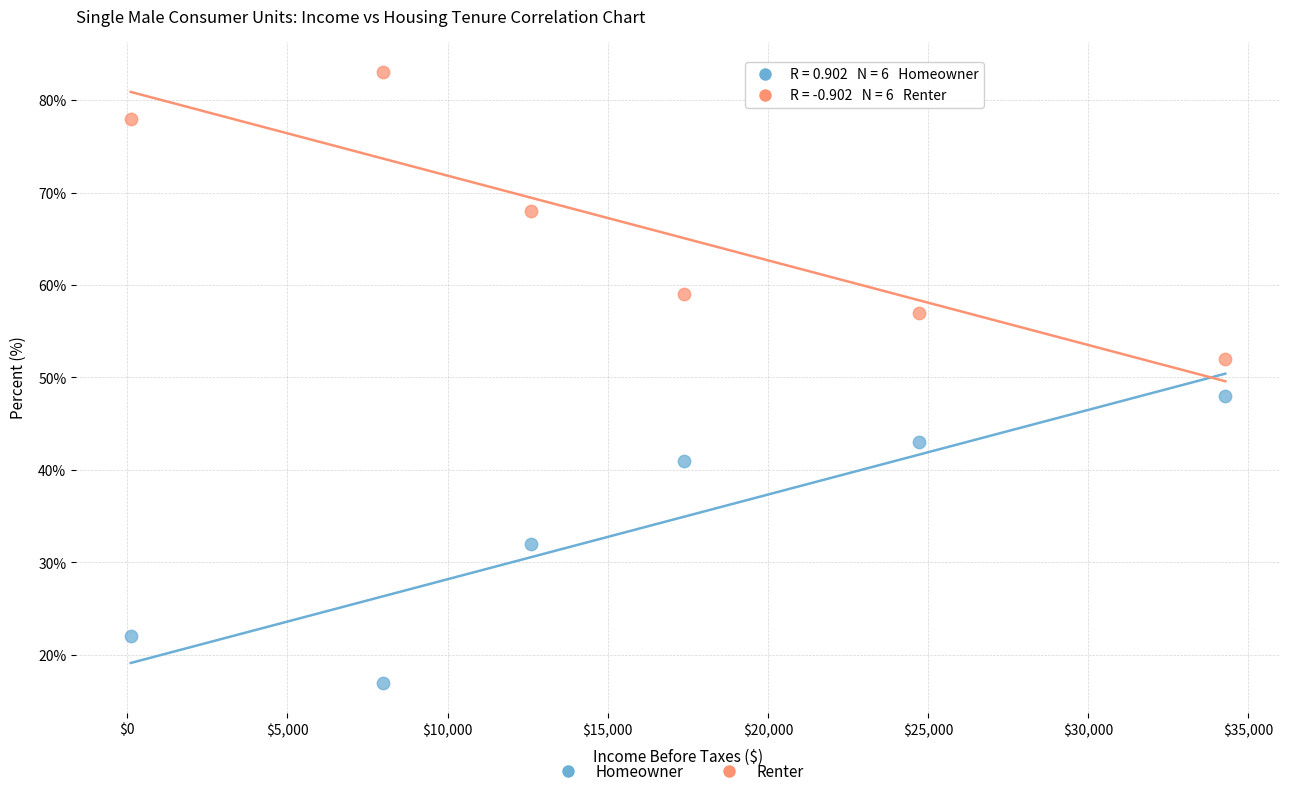

Which series reaches the maximum Y coordinate?

Renter